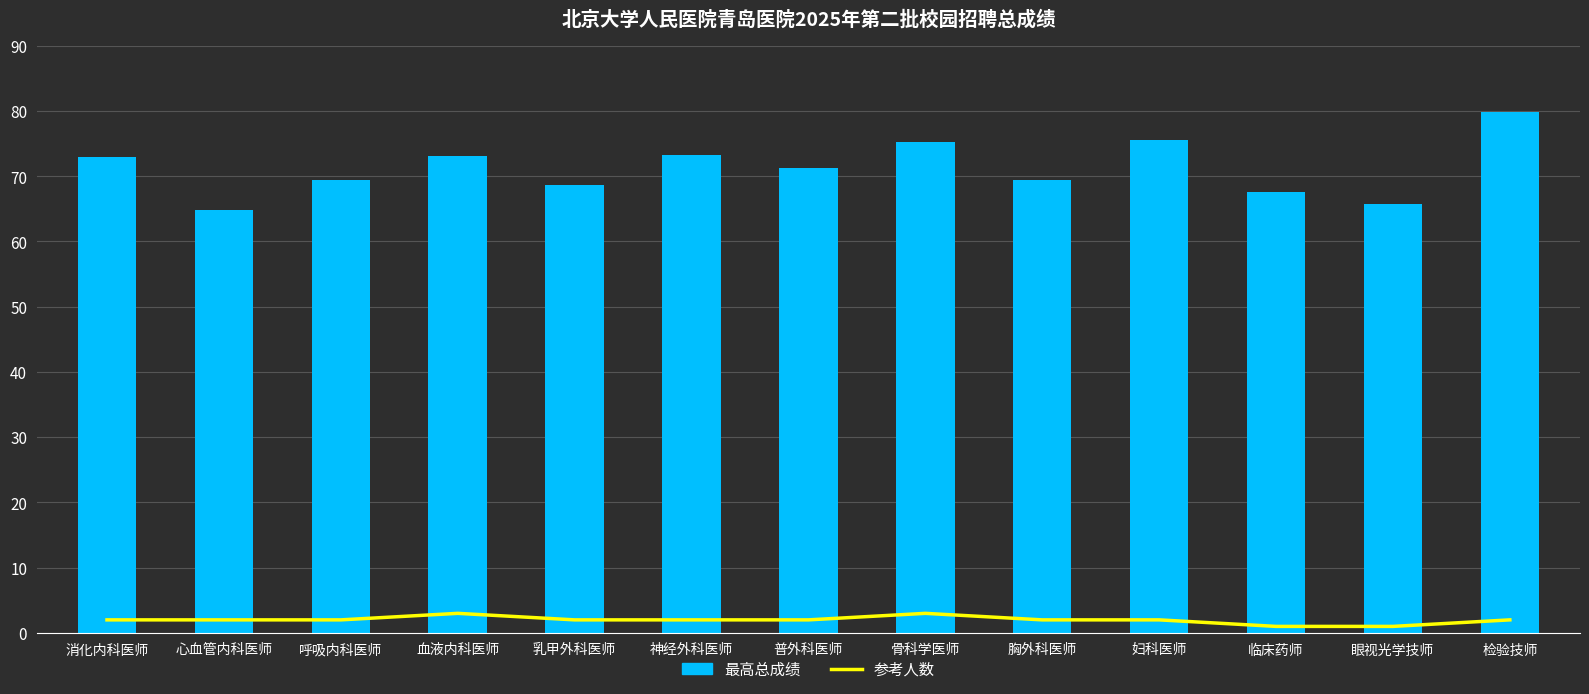

What is the label of the 5th bar from the right?

胸外科医师